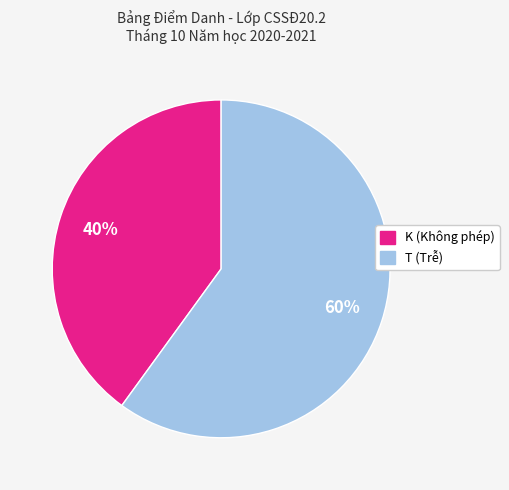

Is there any slice that represents more than half of the pie?

Yes